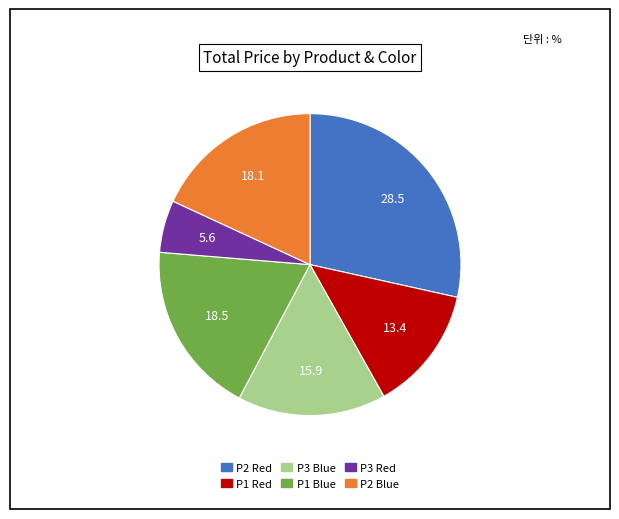

Do P3 Blue and P2 Blue together represent more than half of the pie?

No